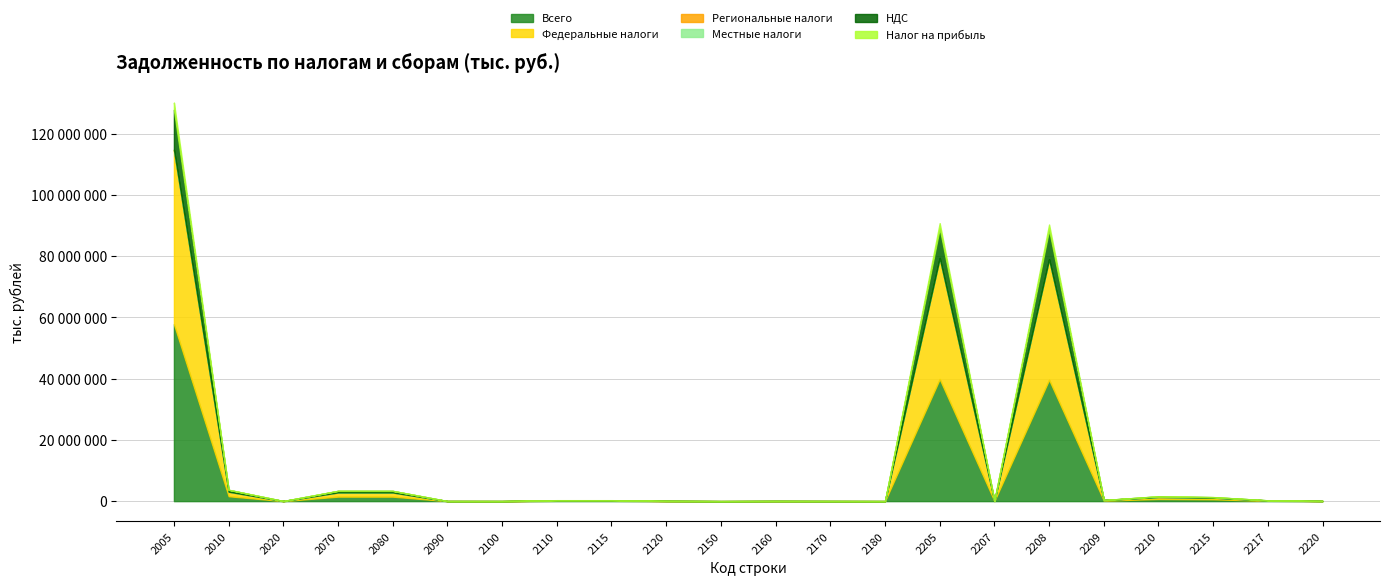

At which category does the chart reach its peak across all series?

2005